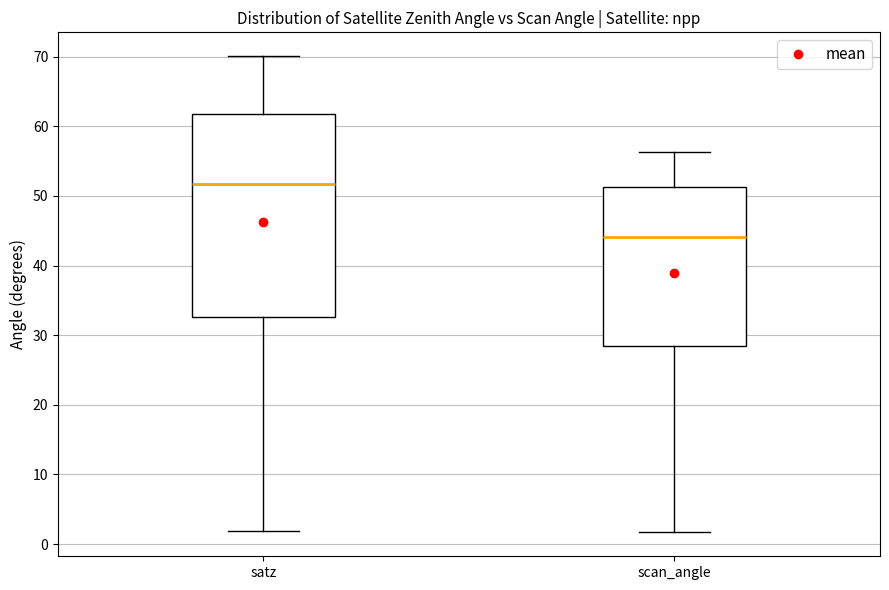

Which box has the lowest median line?

scan_angle